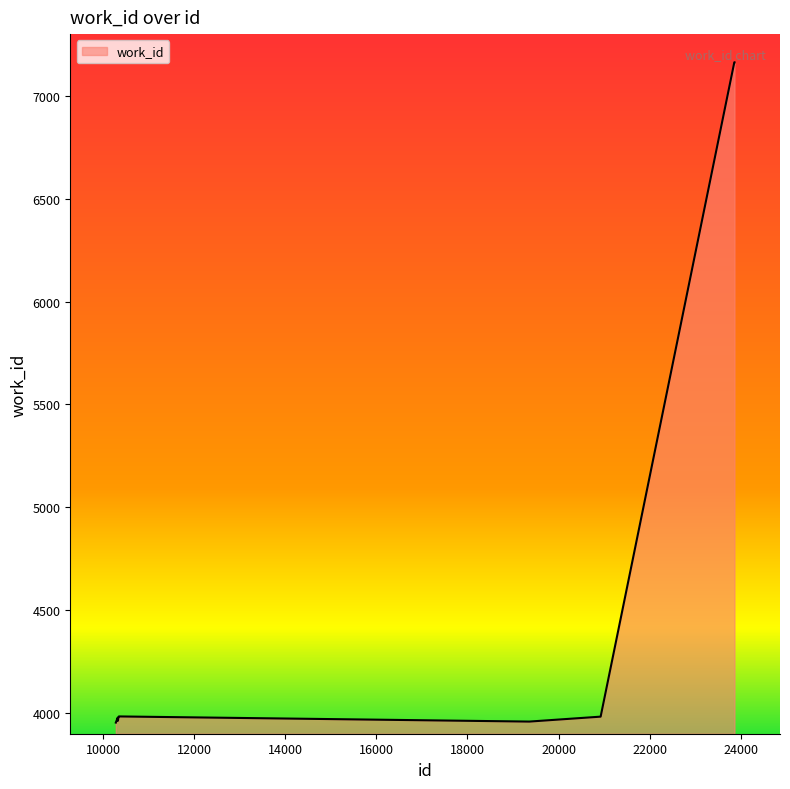

What value does the data have at 23860, to the nearest 100?

7200